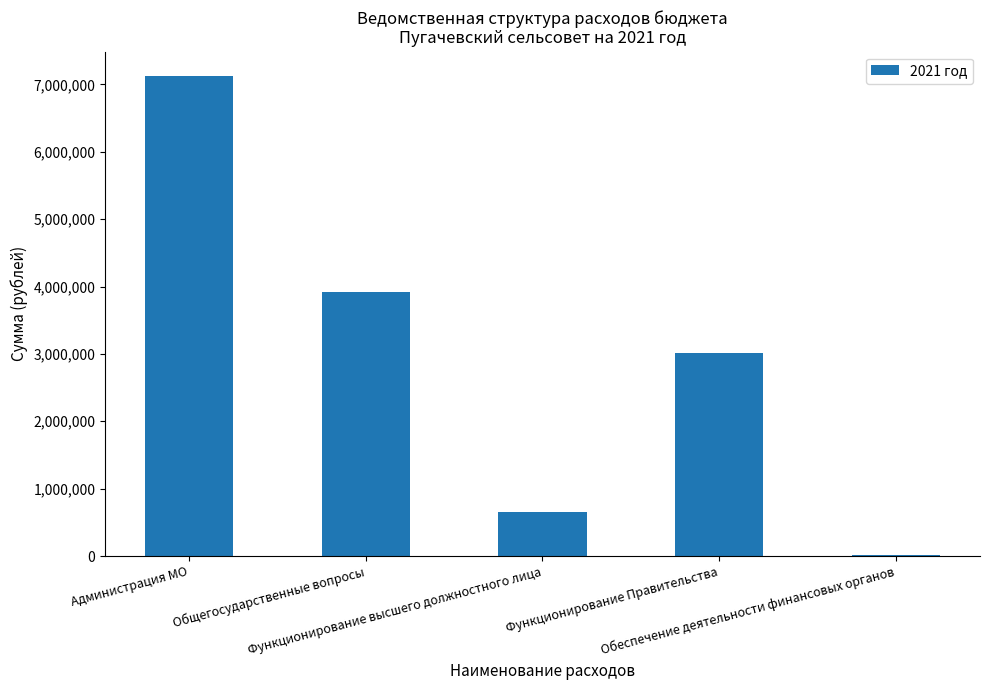

The chart shows a value of 4281844.1 at Функционирование Правительства. True or false?

False